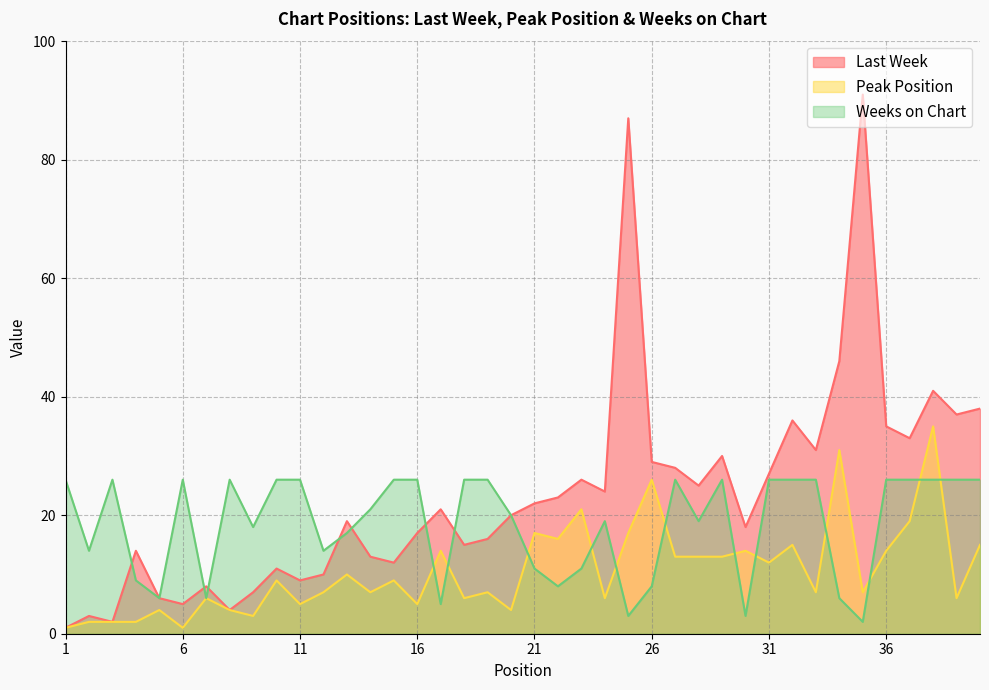

How many interior local peaks does the Weeks on Chart series have?

6